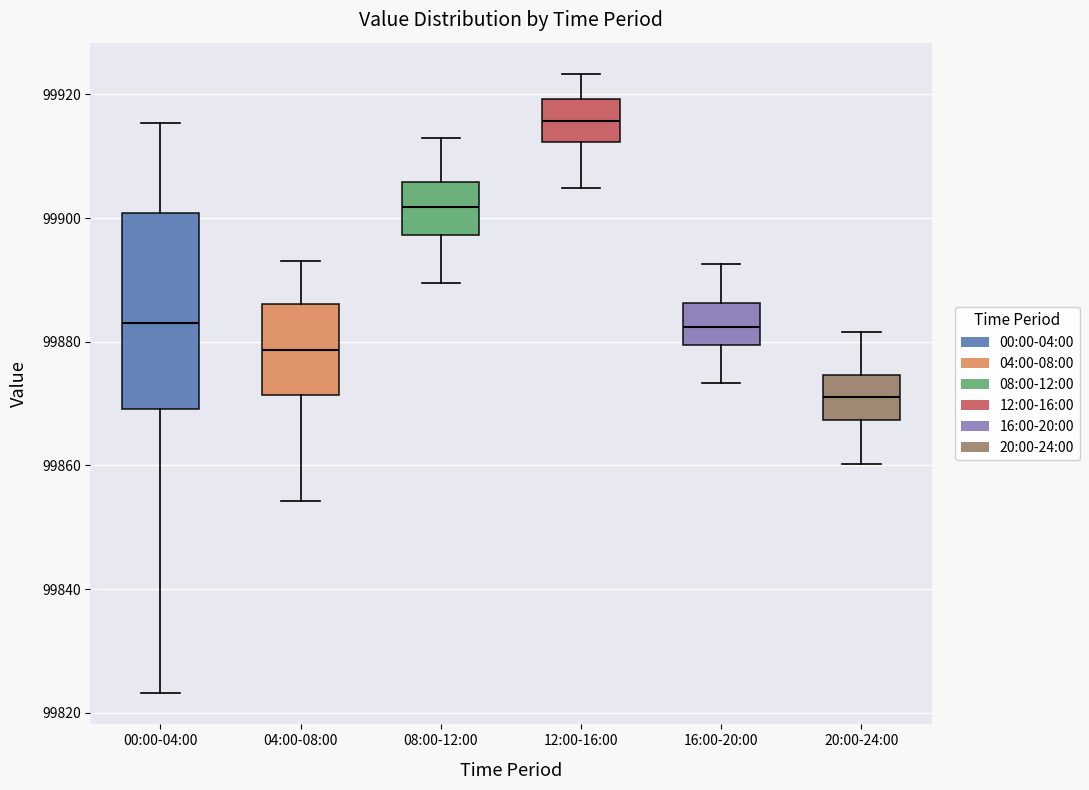

Reading left to right, transcribe this box plot: for each box, give where its median line is, the range the box spans, and where its two whiskers end, as read against the y-axis. The values are not printed on the chart, so give them approximately, as read against the axis.

00:00-04:00: median 99882, box 99870 to 99900, whiskers 99824 to 99916
04:00-08:00: median 99878, box 99872 to 99886, whiskers 99854 to 99894
08:00-12:00: median 99902, box 99898 to 99906, whiskers 99890 to 99912
12:00-16:00: median 99916, box 99912 to 99920, whiskers 99904 to 99924
16:00-20:00: median 99882, box 99880 to 99886, whiskers 99874 to 99892
20:00-24:00: median 99872, box 99868 to 99874, whiskers 99860 to 99882